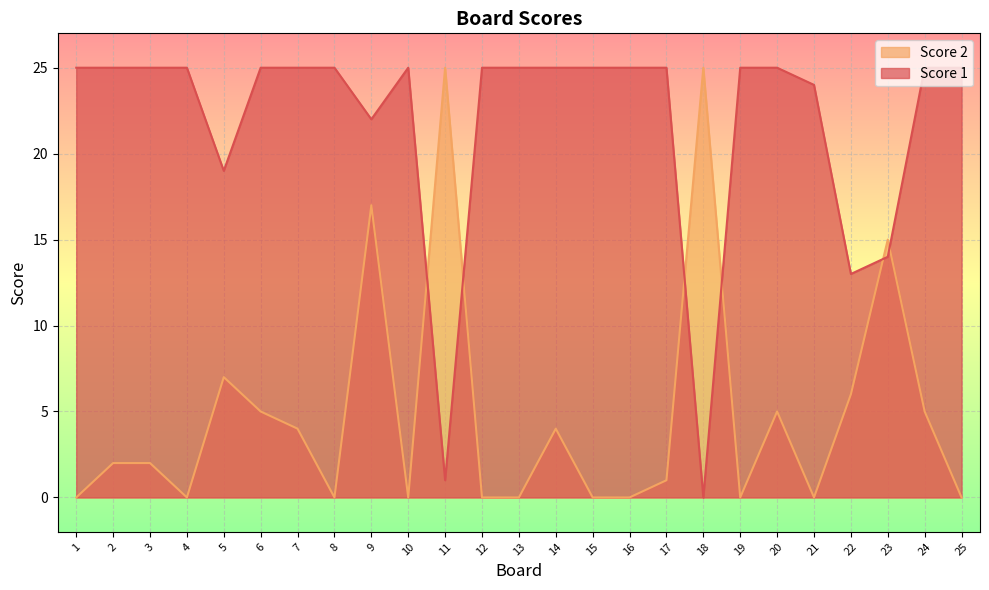

Where do Score 2 and Score 1 first cross each other?

10 and 11